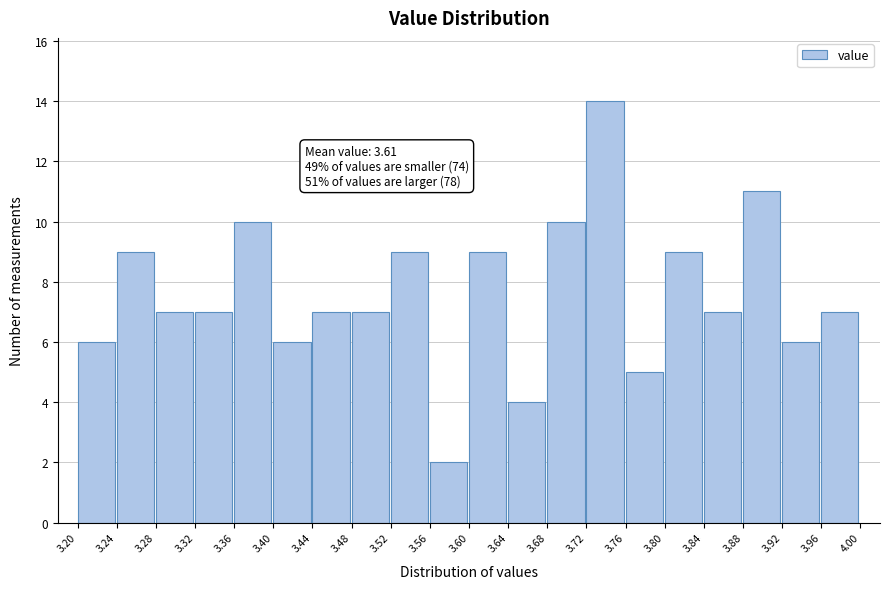

Over which range of the x-axis is the bar tallest?

3.72 to 3.76